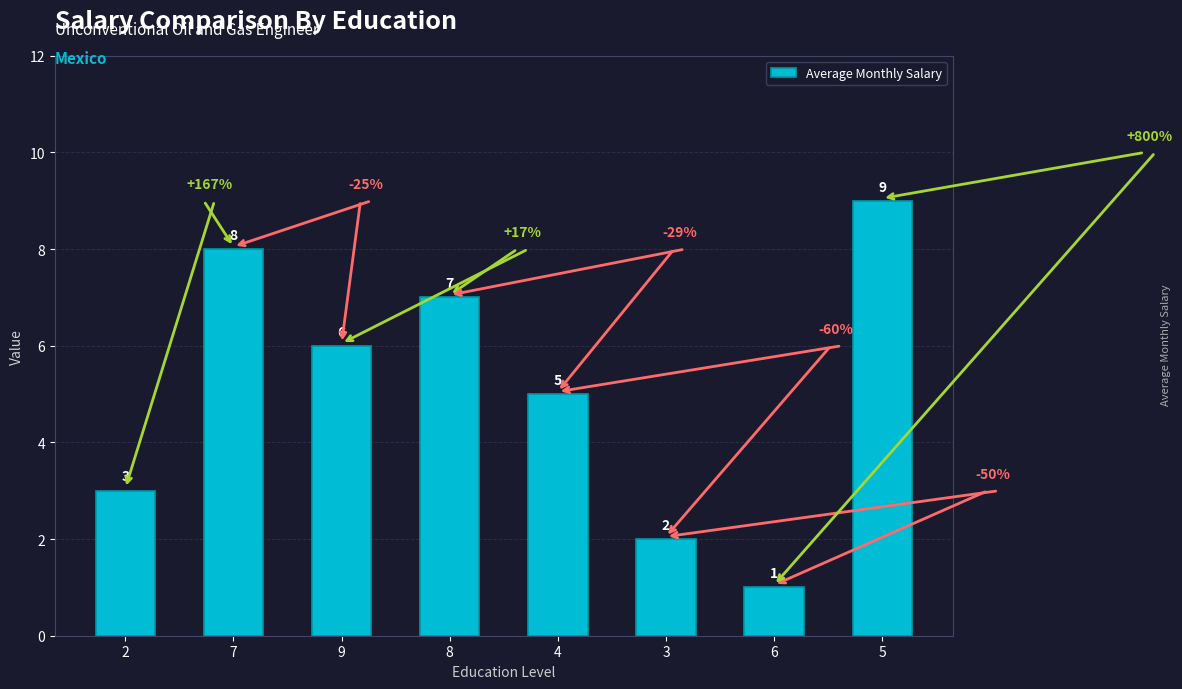

What is the change in value from 3 to 6?

-1